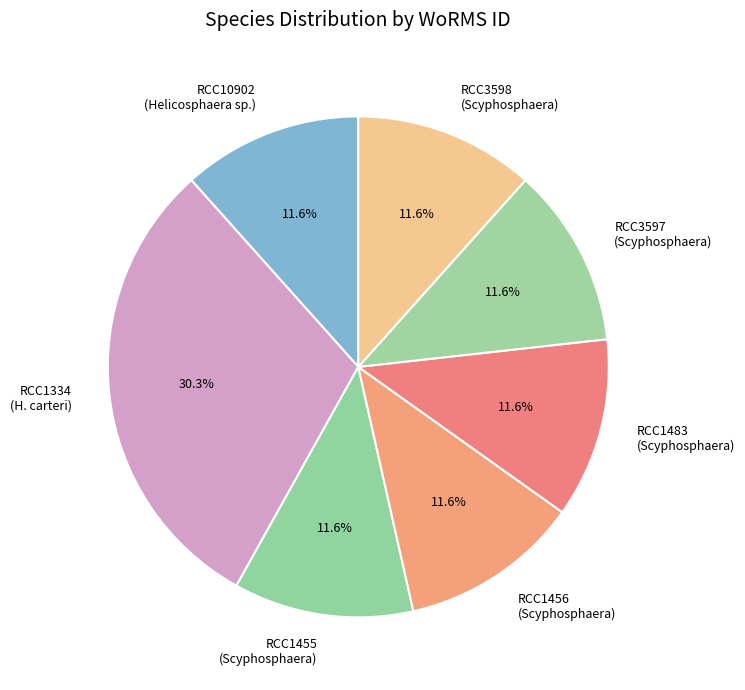

What is the largest slice in the pie chart?

RCC1334 (H. carteri)